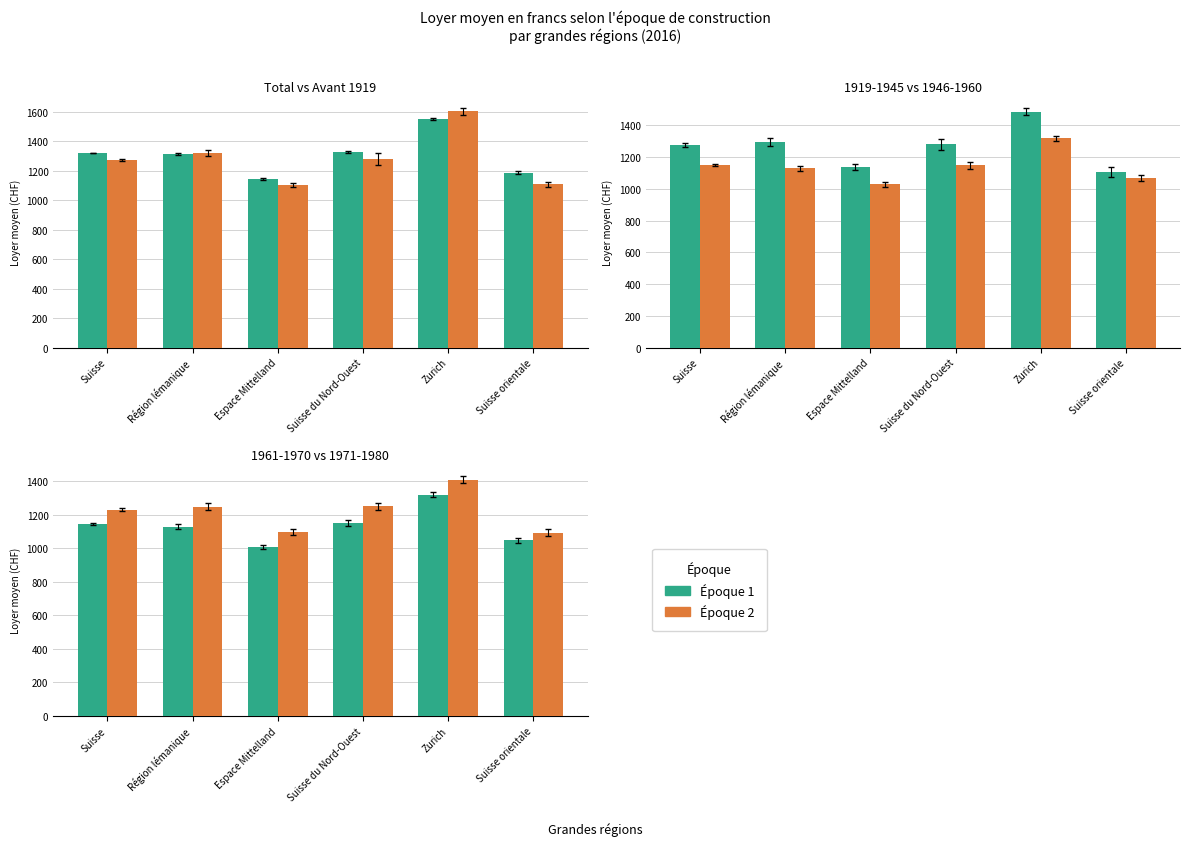

How many values in the Avant 1919 series are below 1281?

3